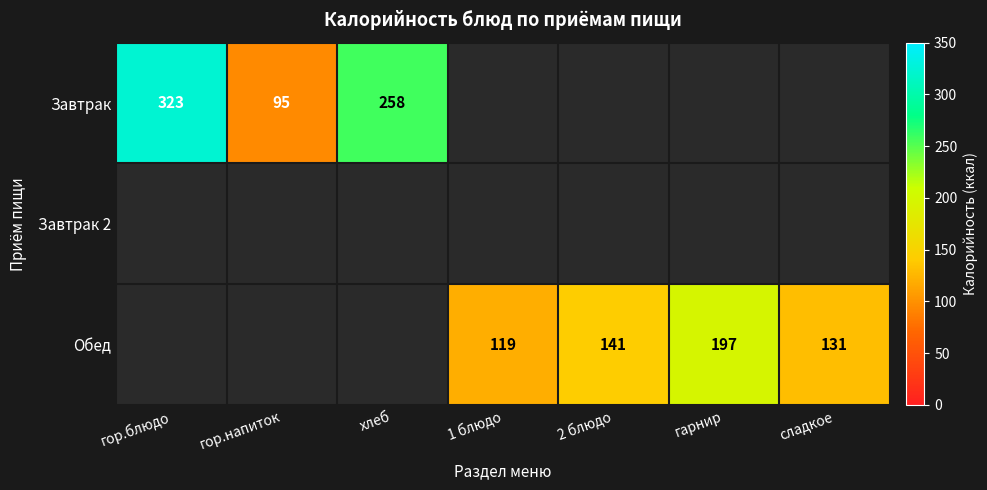

The value of Завтрак at гор.блюдо is 556. True or false?

False